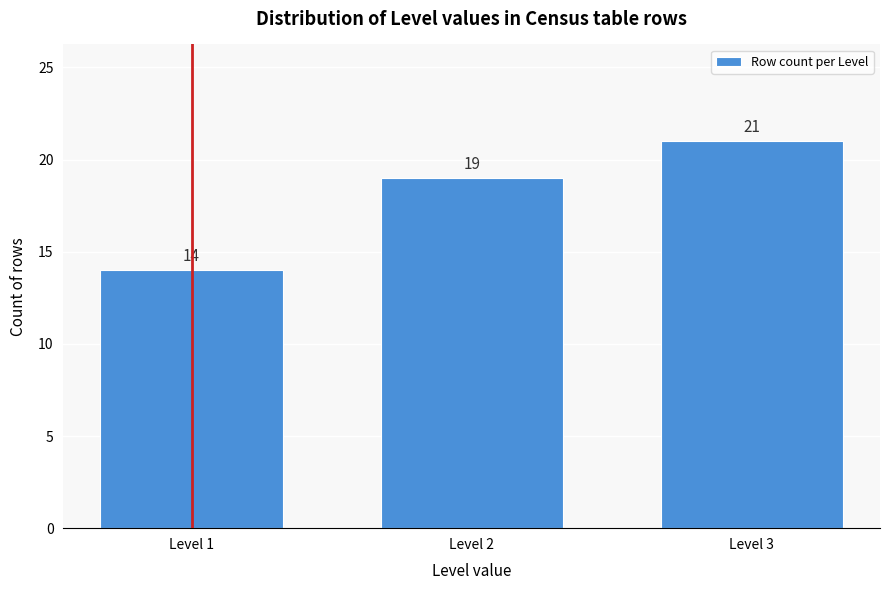

Reading left to right, extract all data points from this chart.

14	19	21